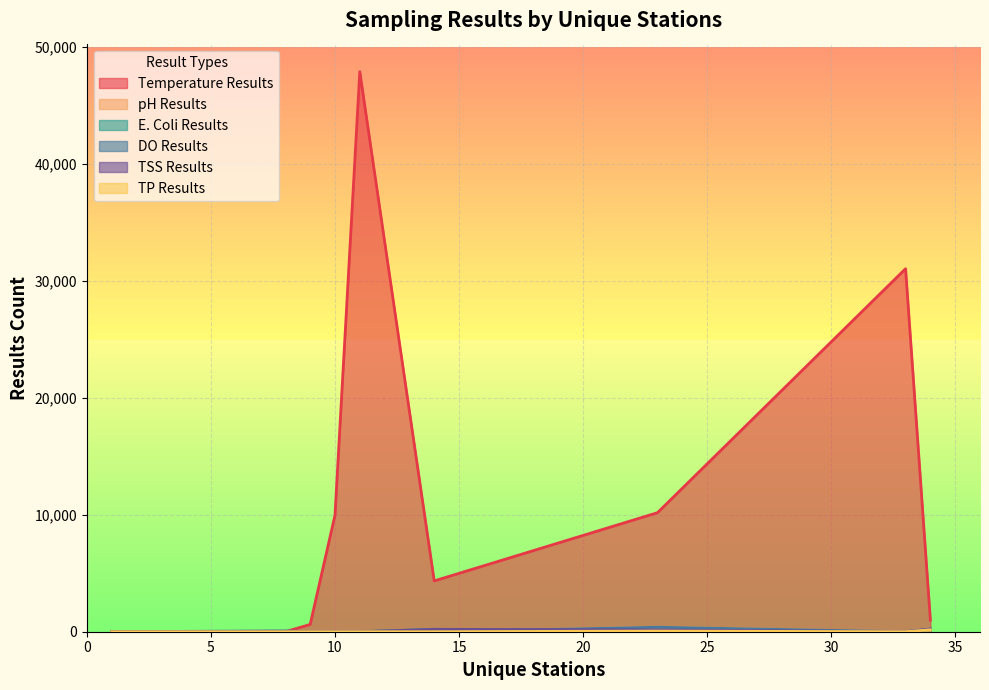

What is the spread (max minus min) of values at 9?

624